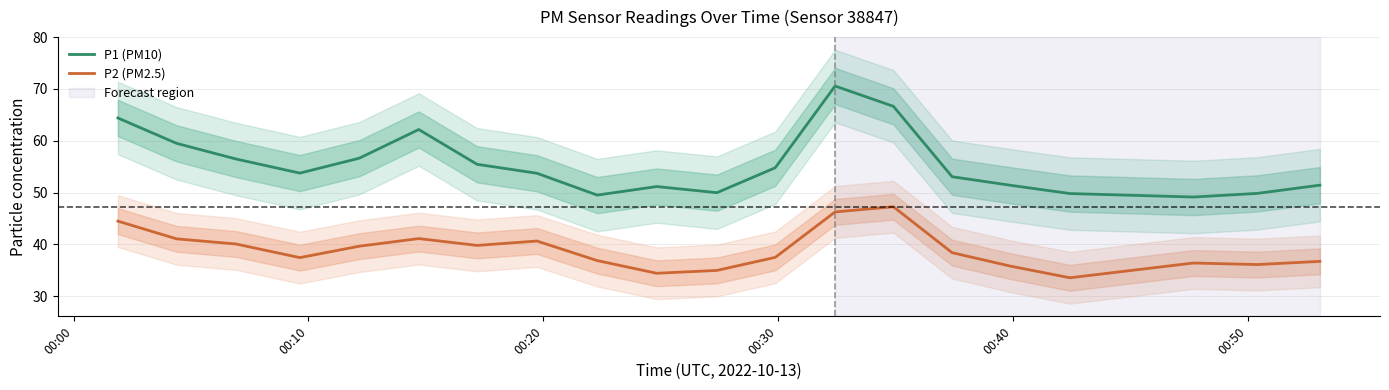

Is it true that P1 (PM10) equals 90.1 at 00:20?

False